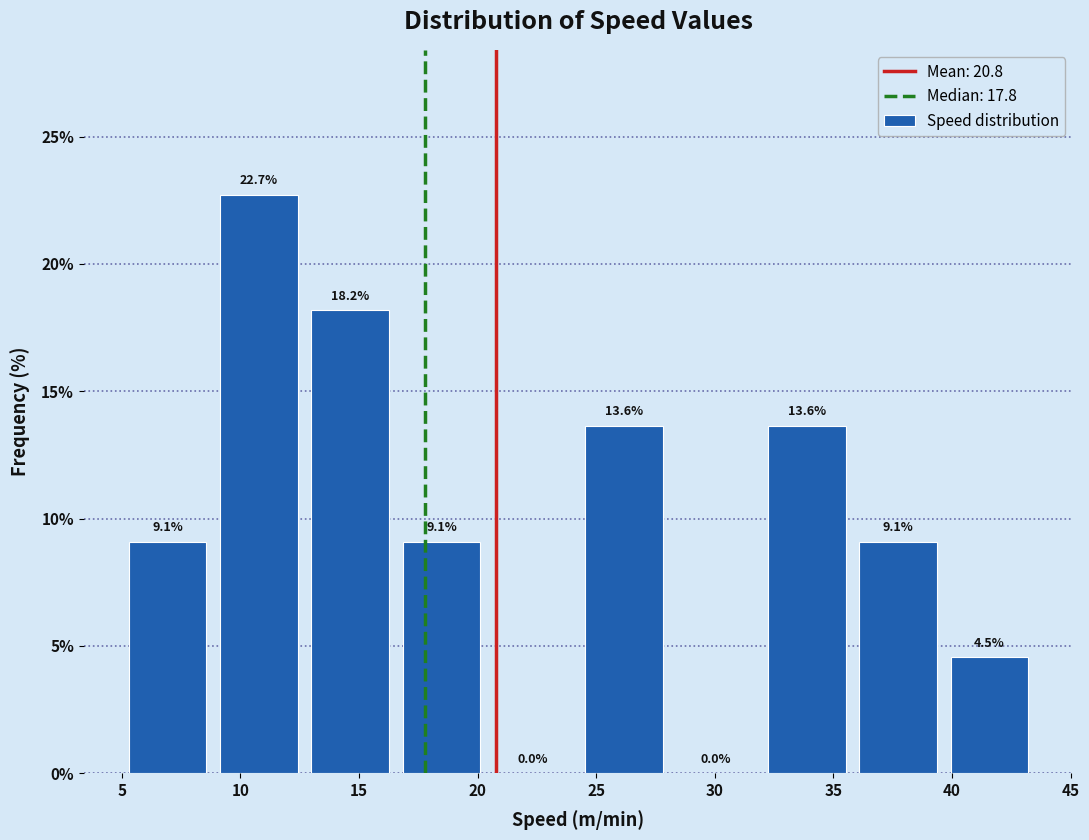

Reading left to right, transcribe this chart: for each bar, give the range it covers on the x-axis and its height. The bar edges are not printed on the chart, so give them approximately, as read against the axis.

5.00 to 8.85: 9.1
8.85 to 12.70: 22.7
12.70 to 16.55: 18.2
16.55 to 20.40: 9.1
20.40 to 24.25: 0.0
24.25 to 28.10: 13.6
28.10 to 31.95: 0.0
31.95 to 35.80: 13.6
35.80 to 39.65: 9.1
39.65 to 43.50: 4.5